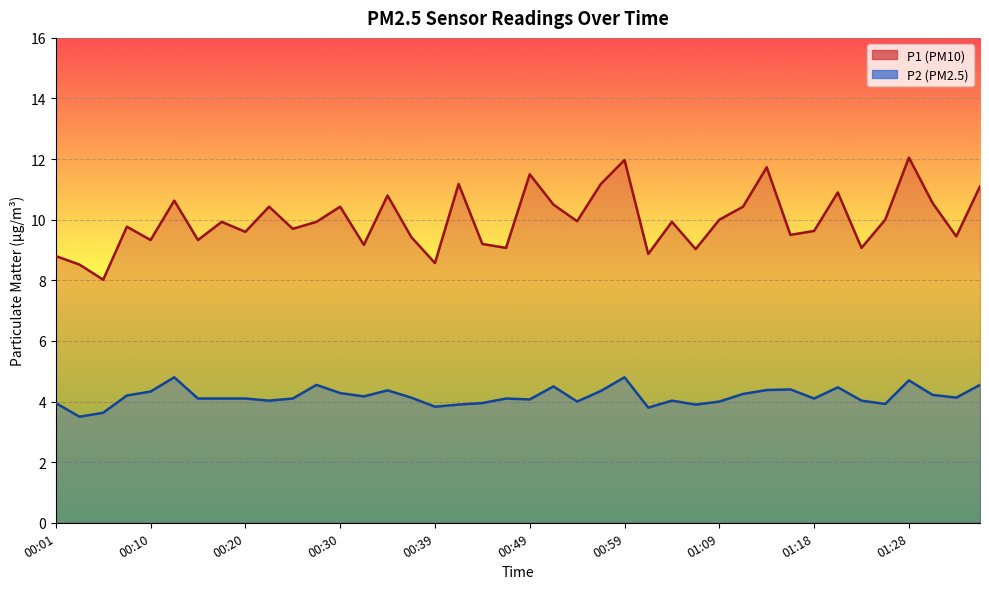

What is the difference between the second highest and second lowest values in the P2 series?

1.2